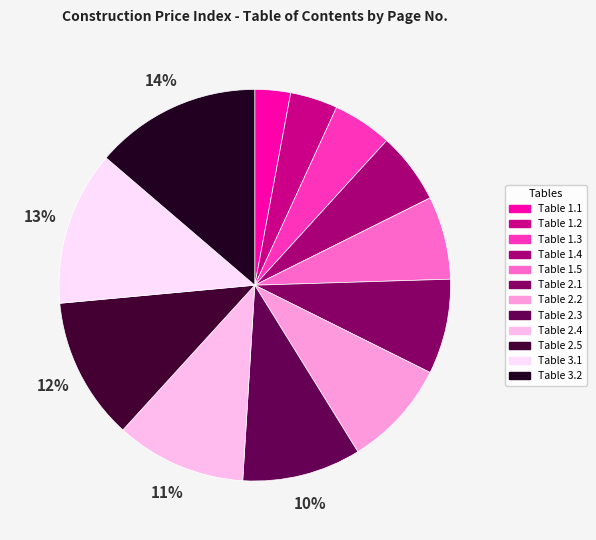

To the nearest percent, what percentage of the pie is Table 2.1?

8%